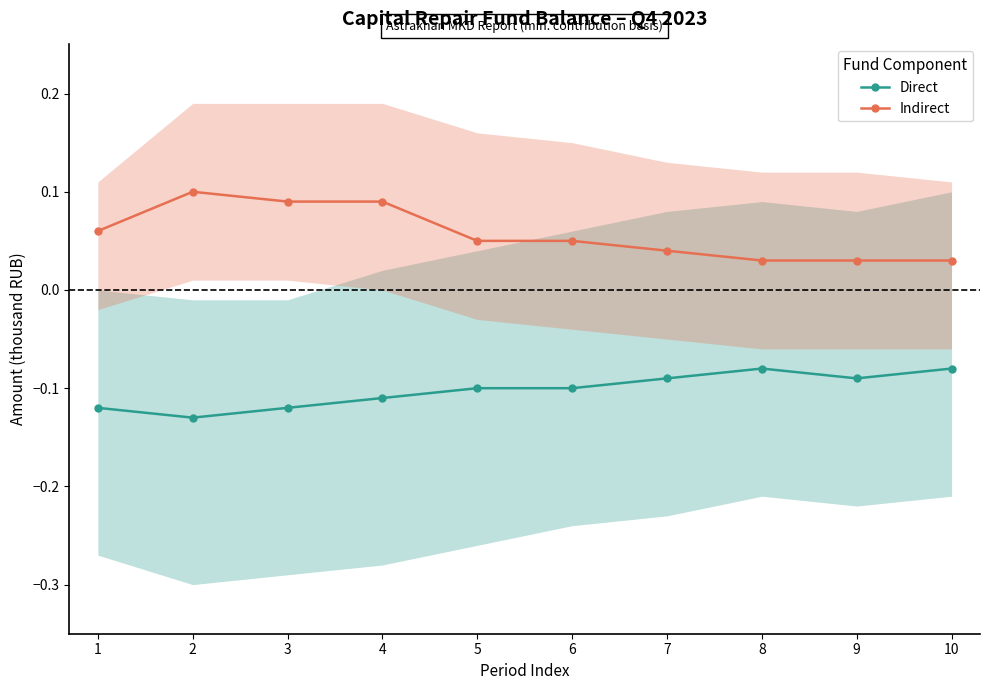

Which has a higher value, 2 or 3?

3